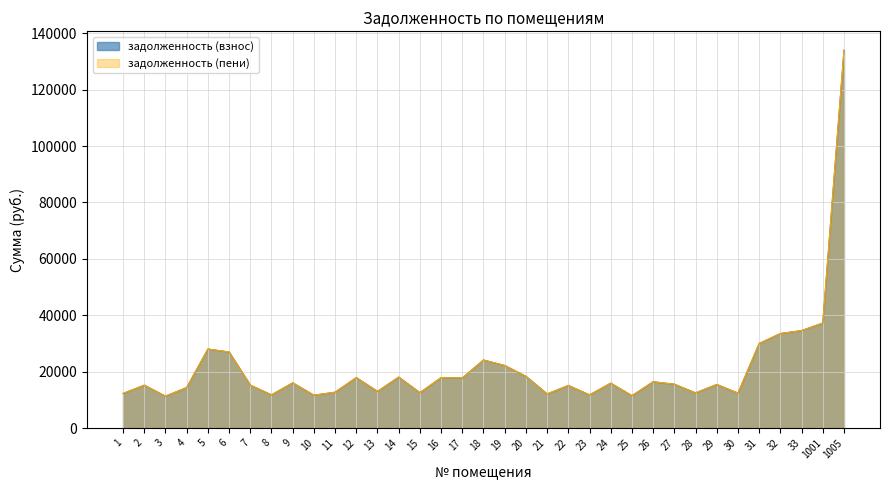

Does the chart have visible grid lines?

Yes